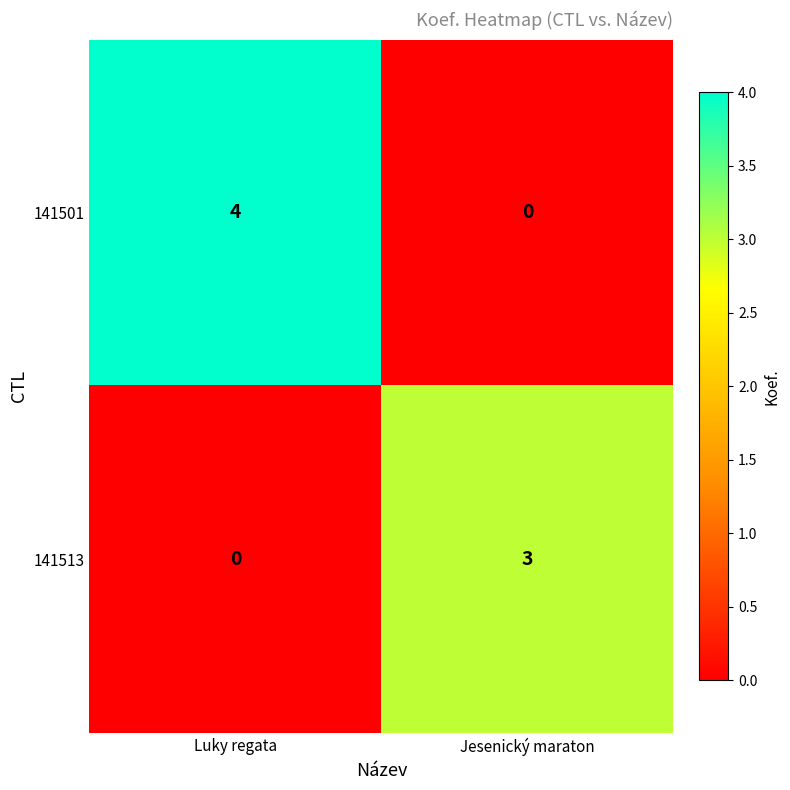

Which series has the largest range (max minus min)?

141501